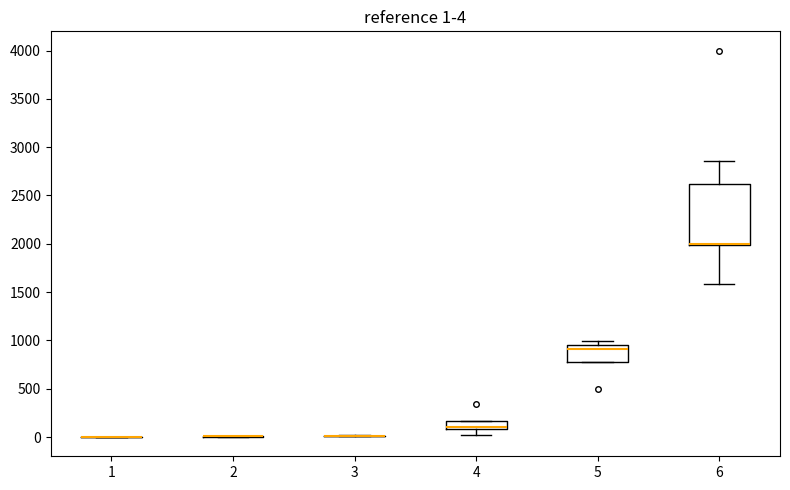

Which box is the tallest, from its lower edge to its upper edge?

6